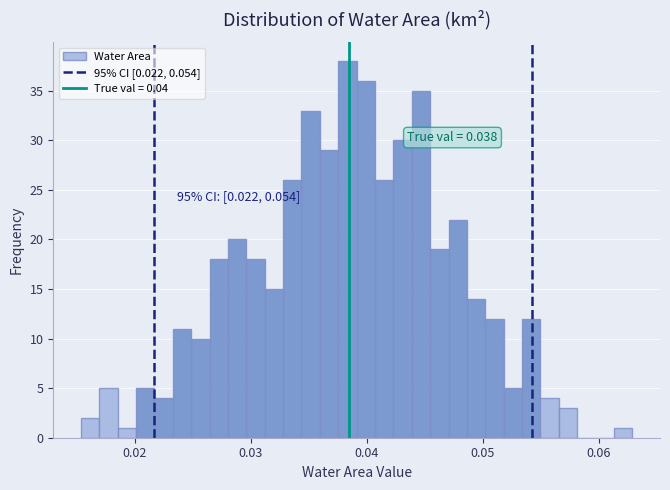

Read against the x-axis, roughly where is the centre of the tallest bar?

0.038